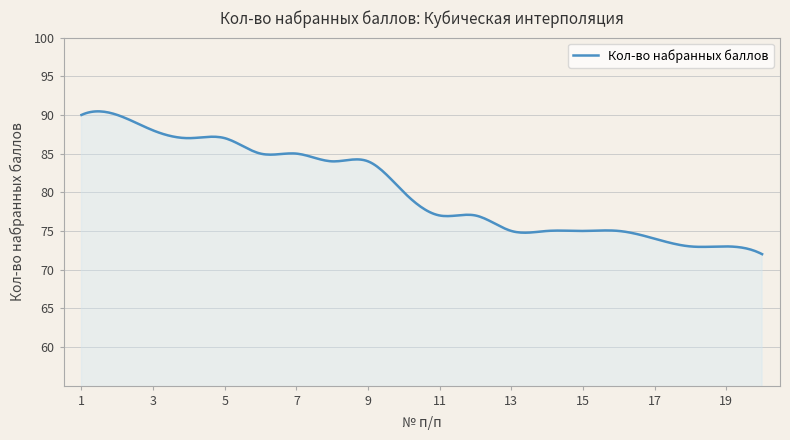

What is the maximum value shown in the chart?

90.5